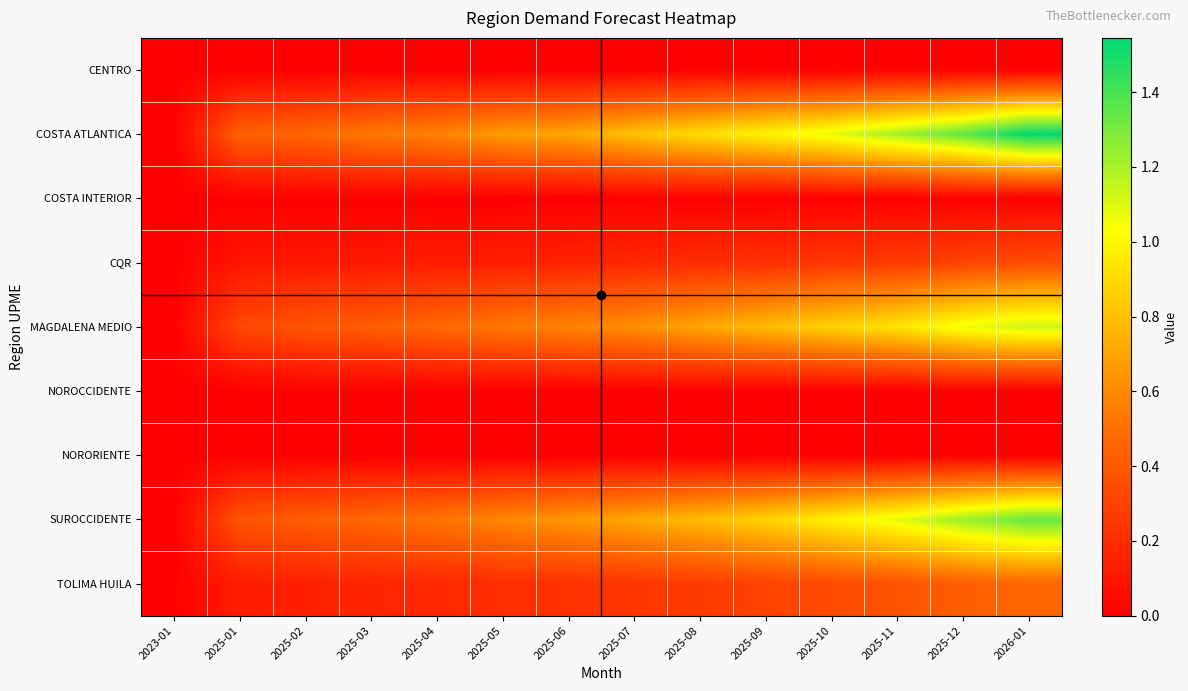

Reading left to right, extract all data points from this chart.

CENTRO: 2023-01=0.0	2025-01=0.0	2025-02=0.0	2025-03=0.0	2025-04=0.0	2025-05=0.0	2025-06=0.0	2025-07=0.0	2025-08=0.0	2025-09=0.0	2025-10=0.0	2025-11=0.0	2025-12=0.0	2026-01=0.0
COSTA ATLANTICA: 2023-01=0.0	2025-01=0.4	2025-02=0.5	2025-03=0.5	2025-04=0.6	2025-05=0.7	2025-06=0.7	2025-07=0.8	2025-08=0.9	2025-09=1.0	2025-10=1.1	2025-11=1.2	2025-12=1.4	2026-01=1.5
COSTA INTERIOR: 2023-01=0.0	2025-01=0.0	2025-02=0.0	2025-03=0.0	2025-04=0.0	2025-05=0.0	2025-06=0.0	2025-07=0.0	2025-08=0.0	2025-09=0.0	2025-10=0.0	2025-11=0.0	2025-12=0.0	2026-01=0.0
CQR: 2023-01=0.0	2025-01=0.1	2025-02=0.1	2025-03=0.1	2025-04=0.1	2025-05=0.1	2025-06=0.2	2025-07=0.2	2025-08=0.2	2025-09=0.2	2025-10=0.2	2025-11=0.3	2025-12=0.3	2026-01=0.3
MAGDALENA MEDIO: 2023-01=0.0	2025-01=0.3	2025-02=0.4	2025-03=0.4	2025-04=0.5	2025-05=0.5	2025-06=0.6	2025-07=0.6	2025-08=0.7	2025-09=0.8	2025-10=0.9	2025-11=0.9	2025-12=1.1	2026-01=1.1
NOROCCIDENTE: 2023-01=0.0	2025-01=0.0	2025-02=0.0	2025-03=0.0	2025-04=0.0	2025-05=0.0	2025-06=0.0	2025-07=0.0	2025-08=0.0	2025-09=0.0	2025-10=0.0	2025-11=0.0	2025-12=0.0	2026-01=0.0
NORORIENTE: 2023-01=0.0	2025-01=0.0	2025-02=0.0	2025-03=0.0	2025-04=0.0	2025-05=0.0	2025-06=0.0	2025-07=0.0	2025-08=0.0	2025-09=0.0	2025-10=0.0	2025-11=0.0	2025-12=0.0	2026-01=0.0
SUROCCIDENTE: 2023-01=0.0	2025-01=0.4	2025-02=0.4	2025-03=0.5	2025-04=0.5	2025-05=0.6	2025-06=0.6	2025-07=0.7	2025-08=0.8	2025-09=0.9	2025-10=1.0	2025-11=1.1	2025-12=1.2	2026-01=1.3
TOLIMA HUILA: 2023-01=0.0	2025-01=0.1	2025-02=0.1	2025-03=0.2	2025-04=0.2	2025-05=0.2	2025-06=0.2	2025-07=0.2	2025-08=0.3	2025-09=0.3	2025-10=0.3	2025-11=0.4	2025-12=0.4	2026-01=0.5